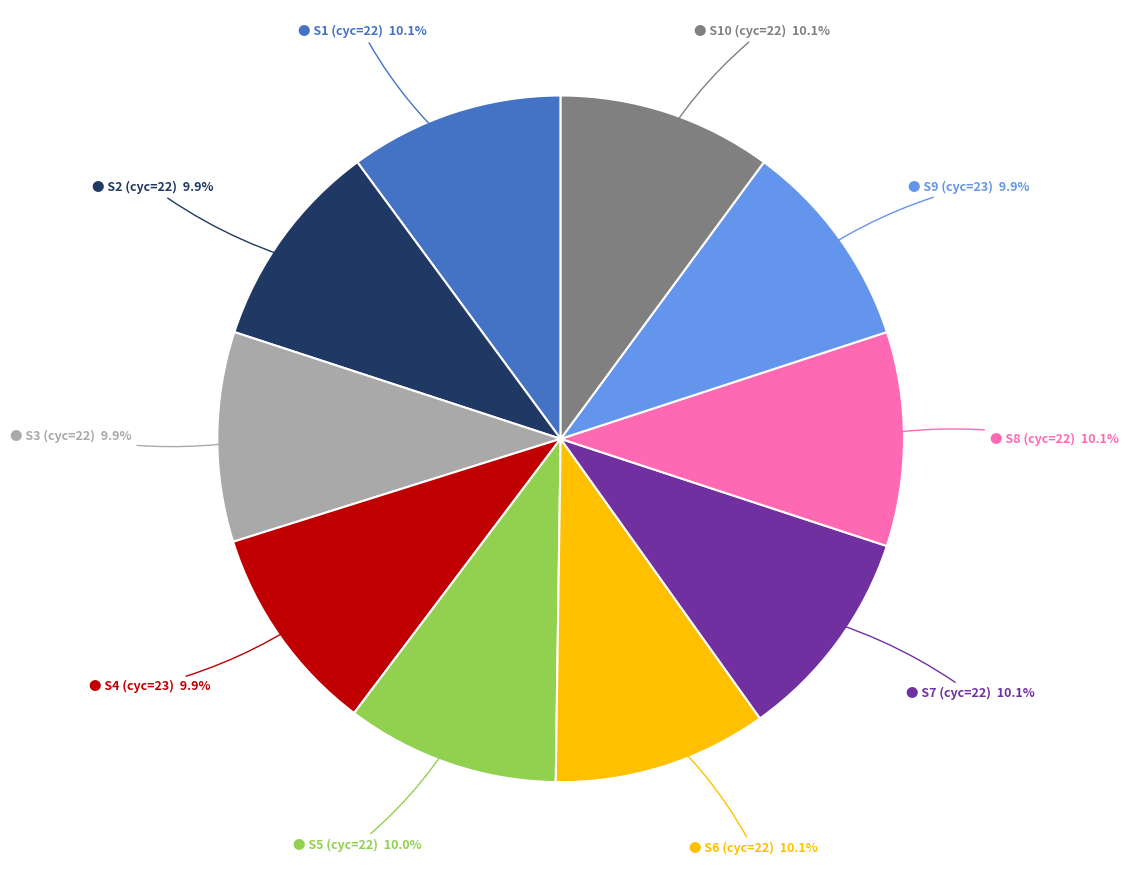

Is there any slice that represents more than half of the pie?

No